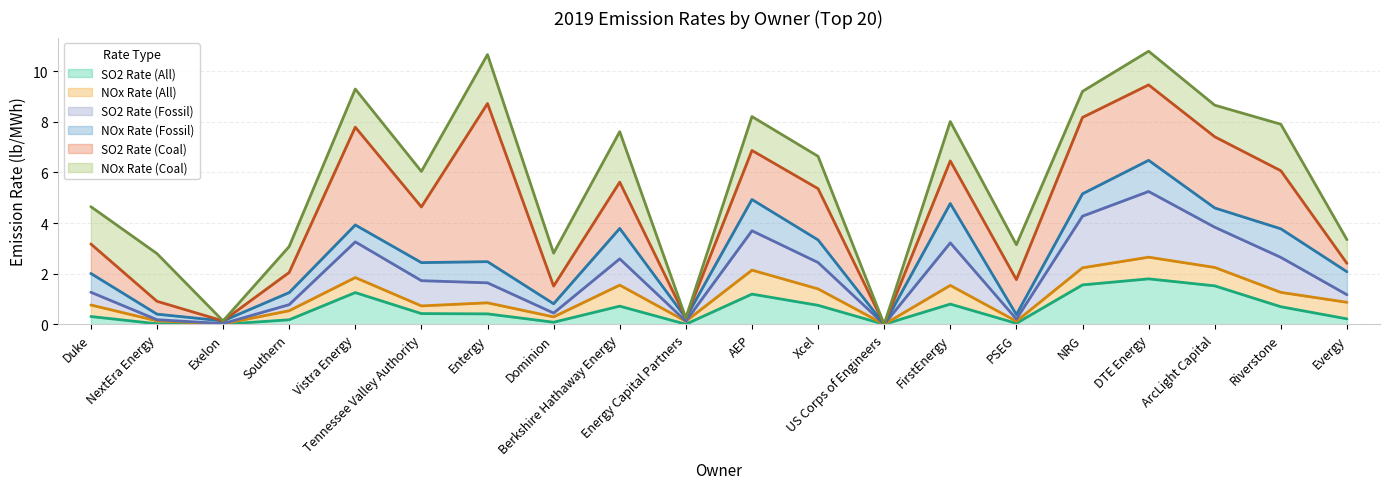

True or false: SO2 Rate (Coal) has more than 2 interior local peaks.

True